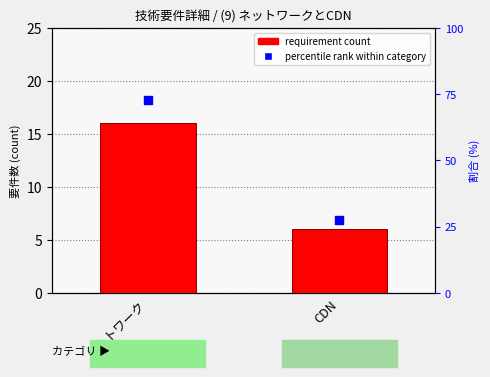

Which series has the largest total across all categories?

percentile rank within category